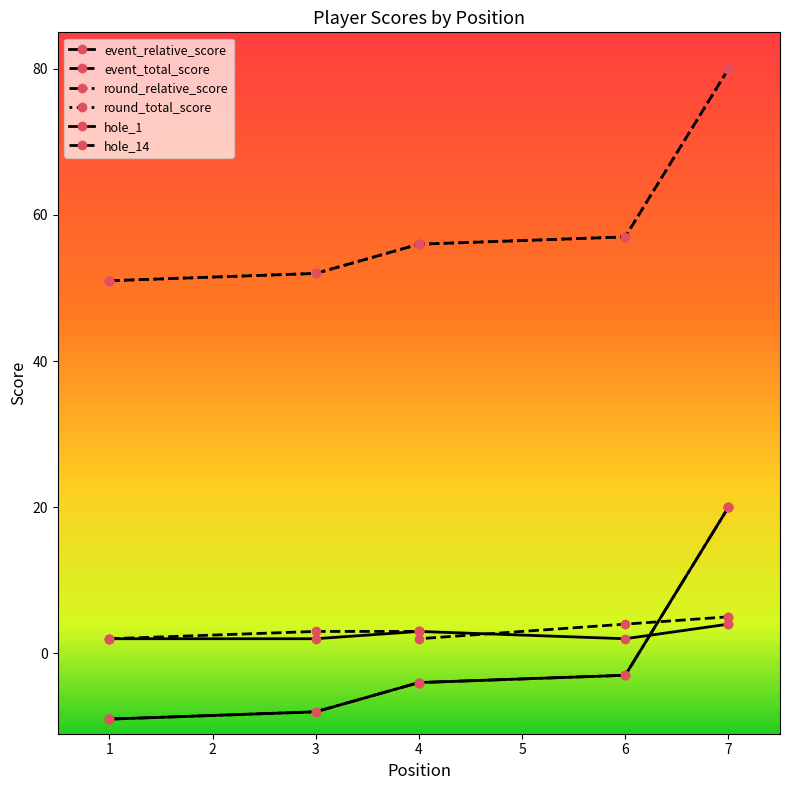

At which label is hole_14 closest to 3?

3